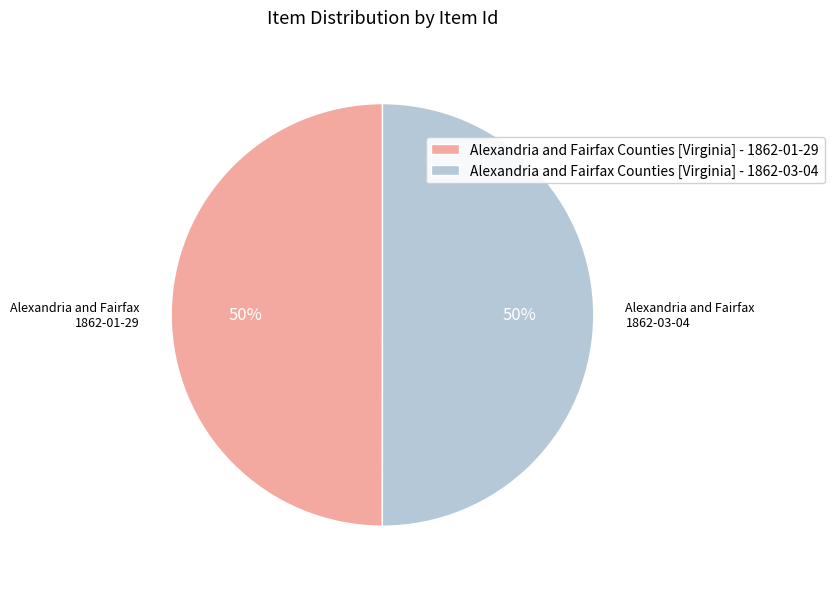

Is it true that Alexandria and Fairfax Counties [Virginia] - 1862-01-29 is 50% of the pie?

True